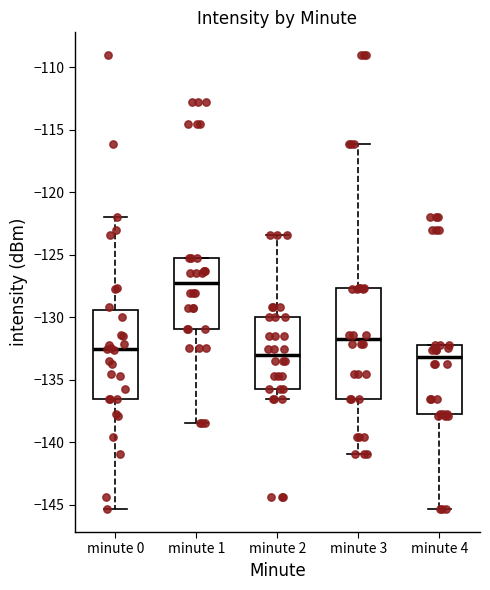

Comparing the boxes themselves (not the whiskers), which one is the tallest?

minute 3